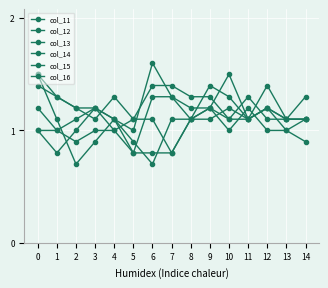

How many categories are shown in the chart?

15